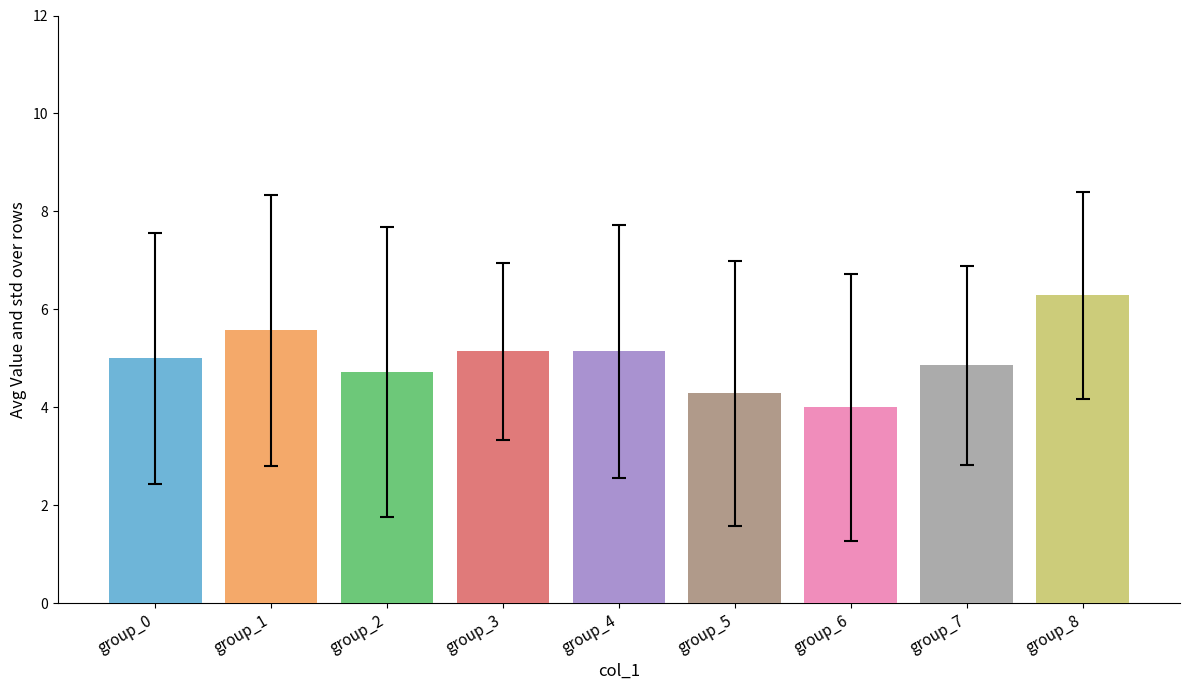

True or false: the data shows 11 at 7.

False